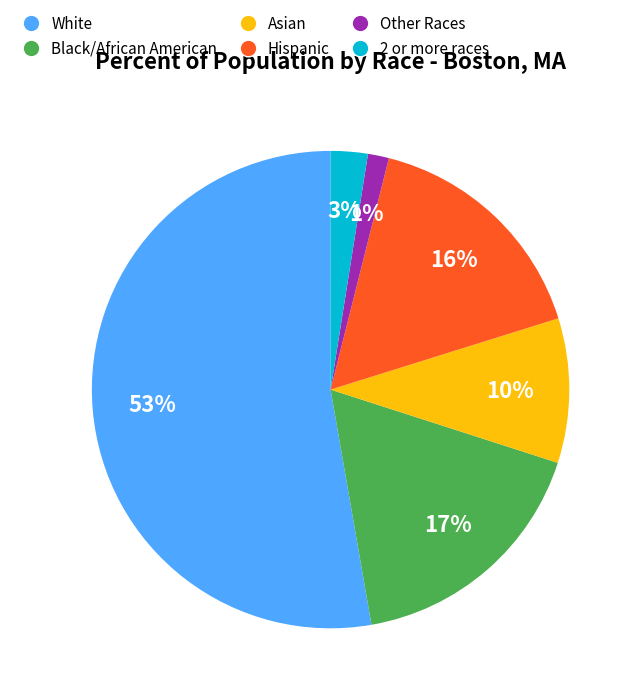

The White slice represents 41% of the pie. True or false?

False